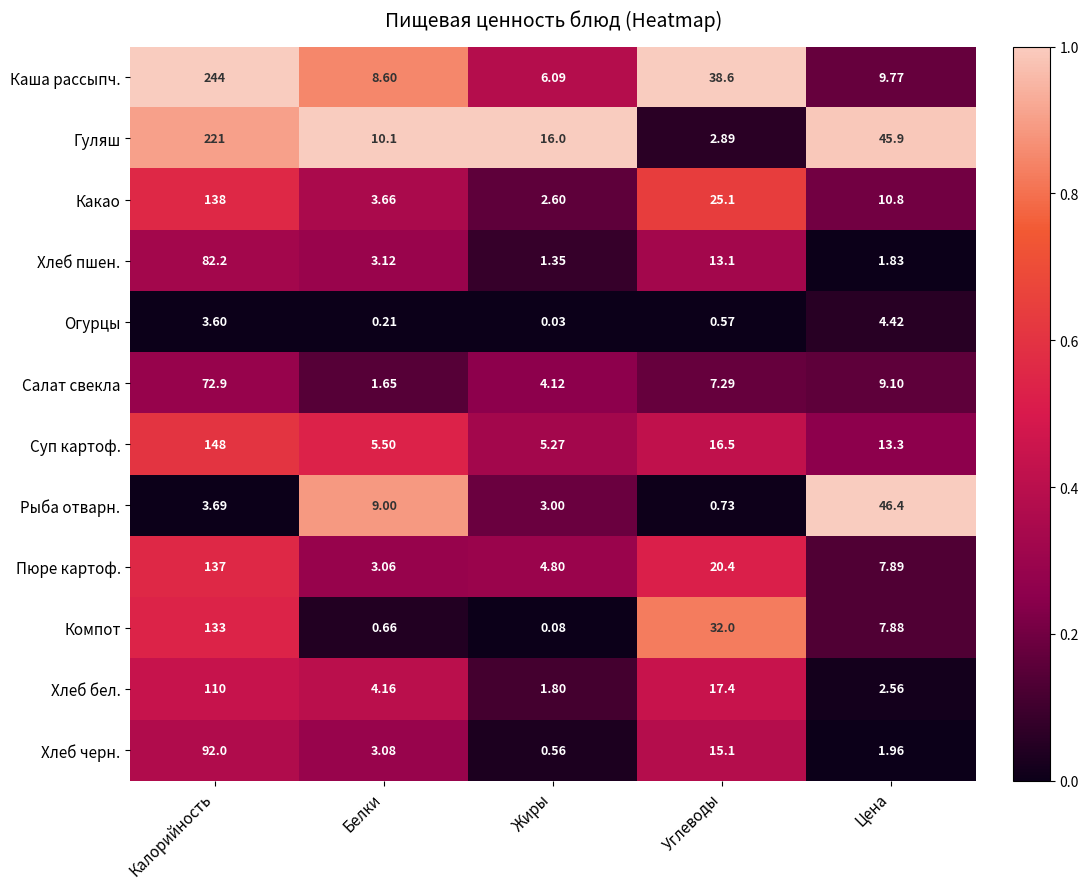

At which category does the chart reach its peak across all series?

Калорийность